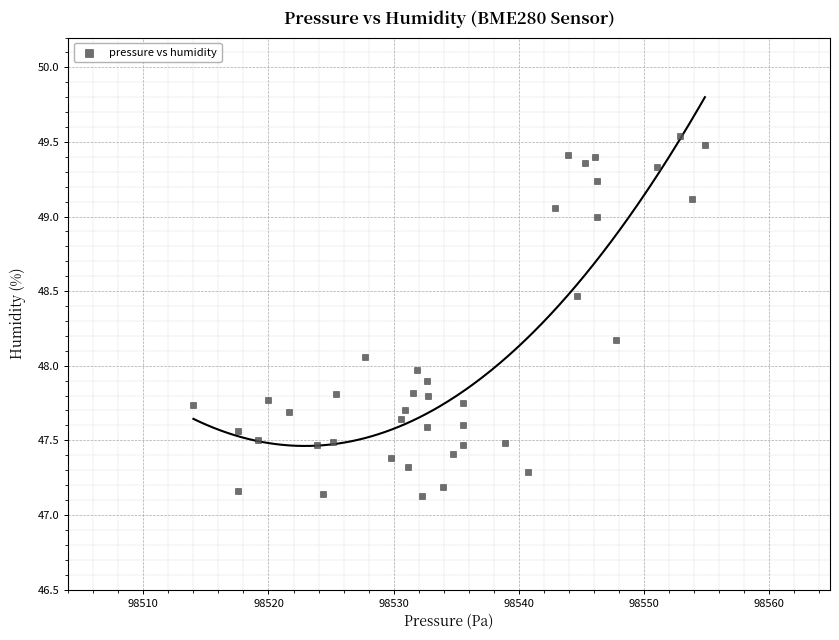

What is the range of X values (max minus min)?

40.9